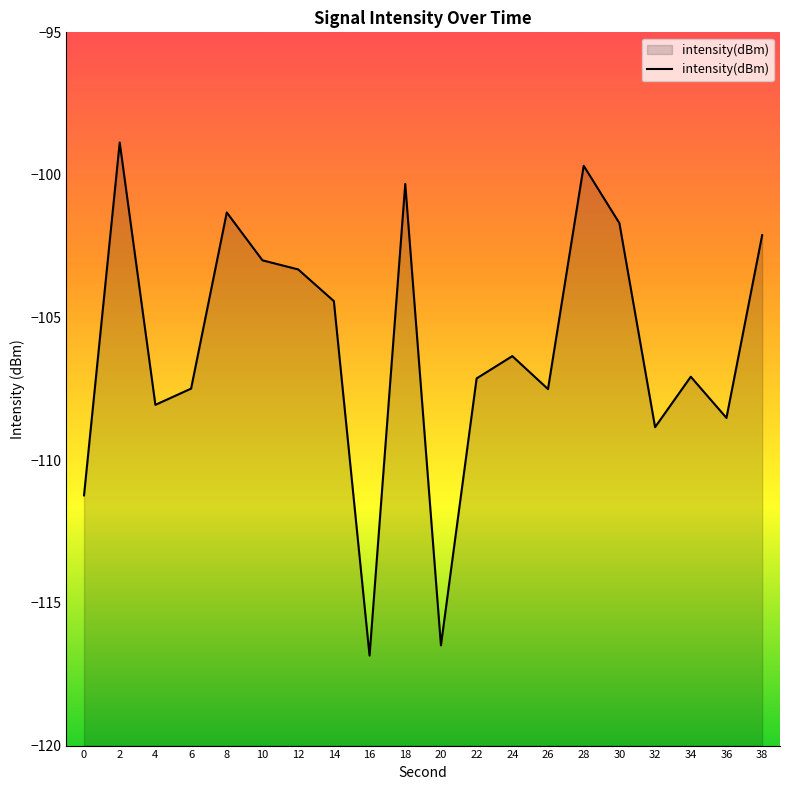

The value at 14 is -168.8. True or false?

False